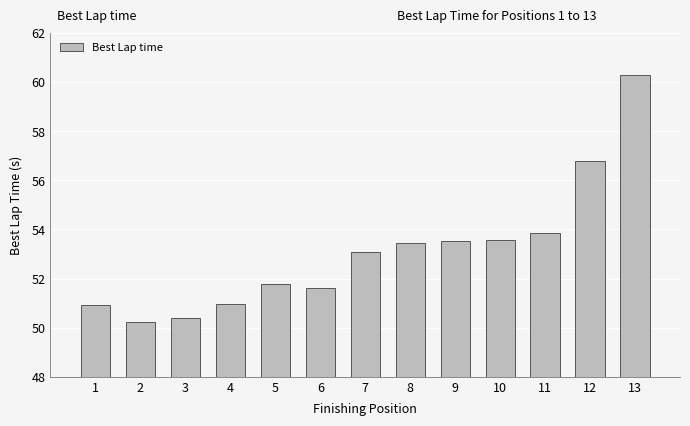

Between 5 and 7, which is larger?

7